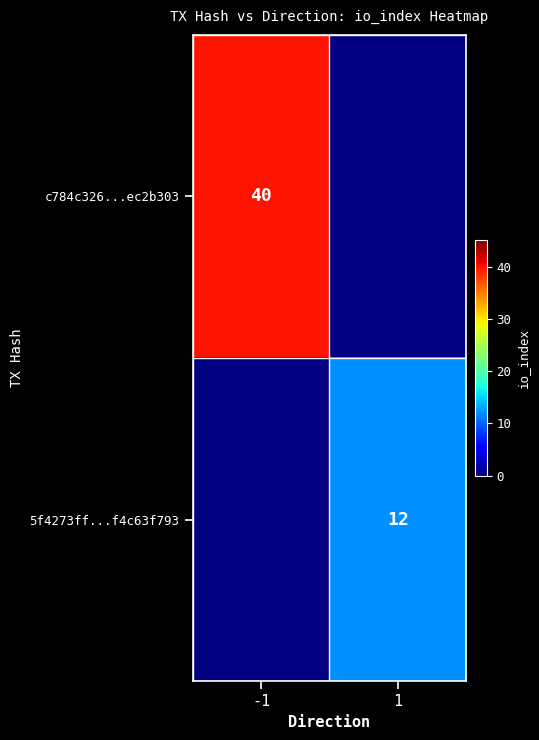

Between 1 and -1, which is larger?

-1